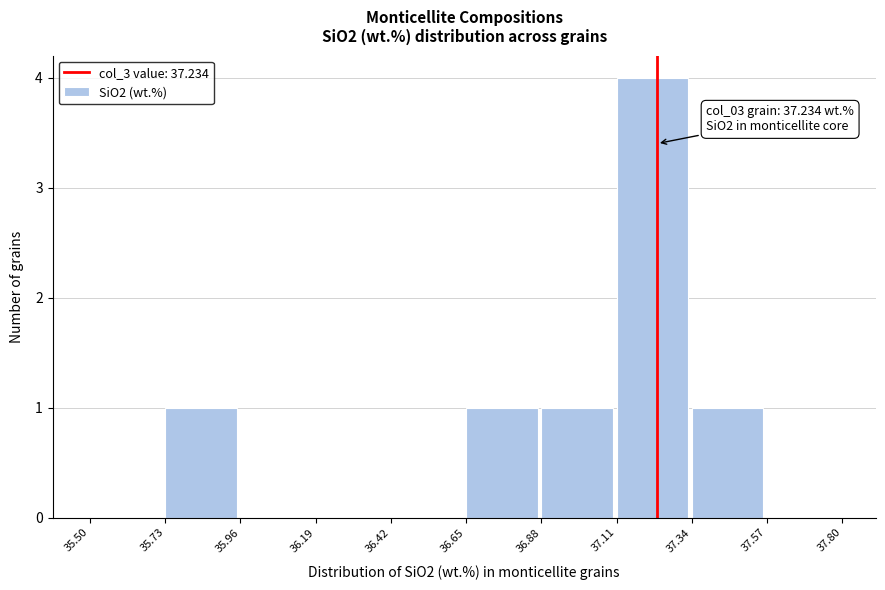

Which range on the x-axis has the tallest bar?

37.11 to 37.34